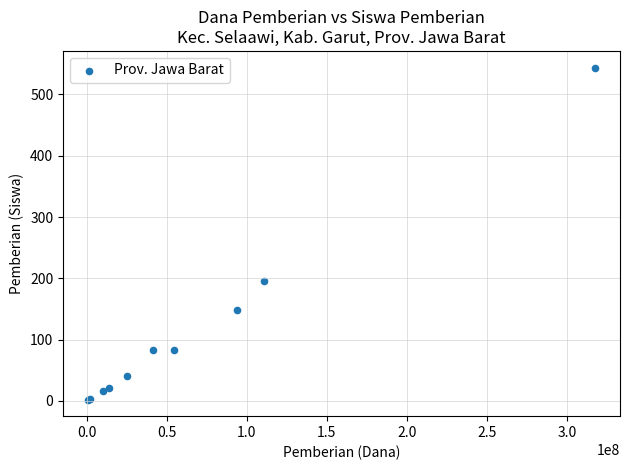

What Y value in the scatter plot is closest to 273?

195